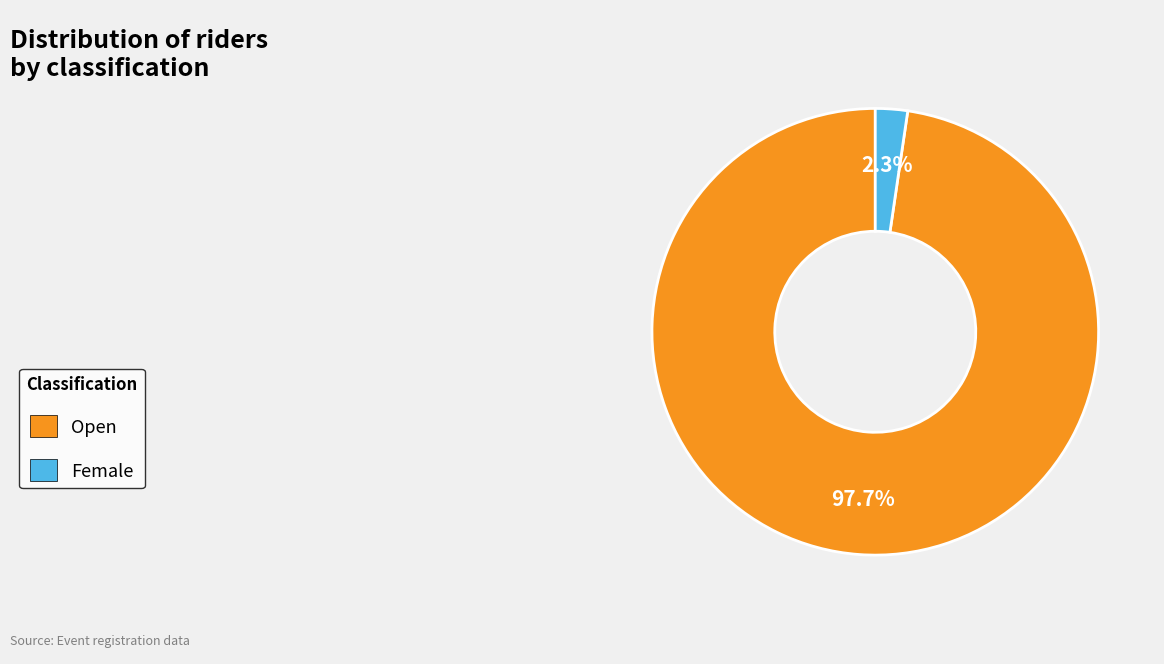

Count the number of slices in the pie.

2